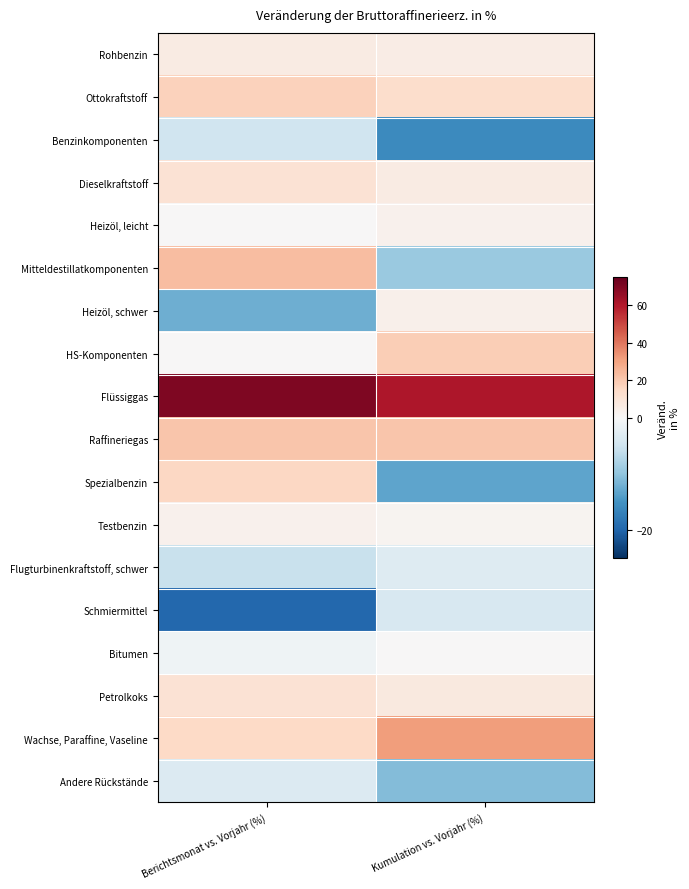

Which label corresponds to the smallest value in the chart?

Berichtsmonat vs. Vorjahr (%)